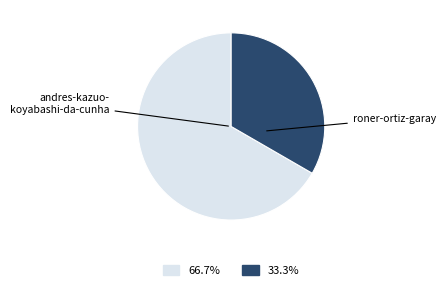

Does any single category account for the majority?

Yes